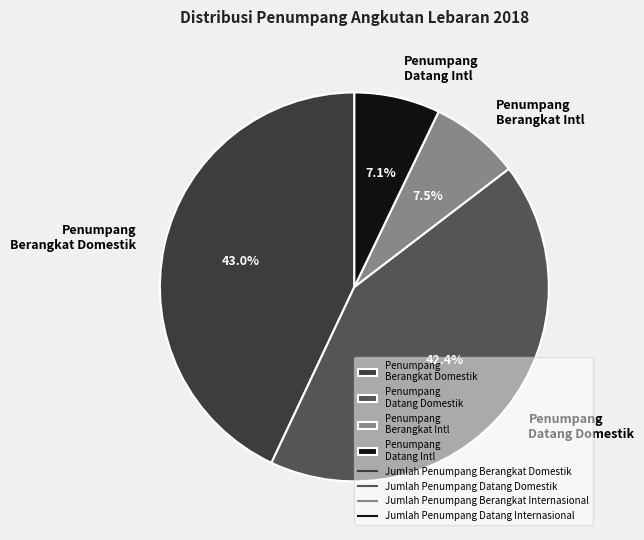

To the nearest percent, what is the difference between the largest and smallest slice percentages?

36%